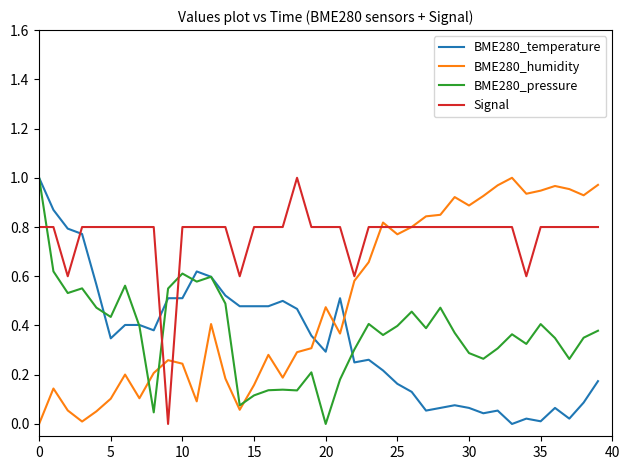

How many intersections are there between BME280_pressure and BME280_humidity?

3